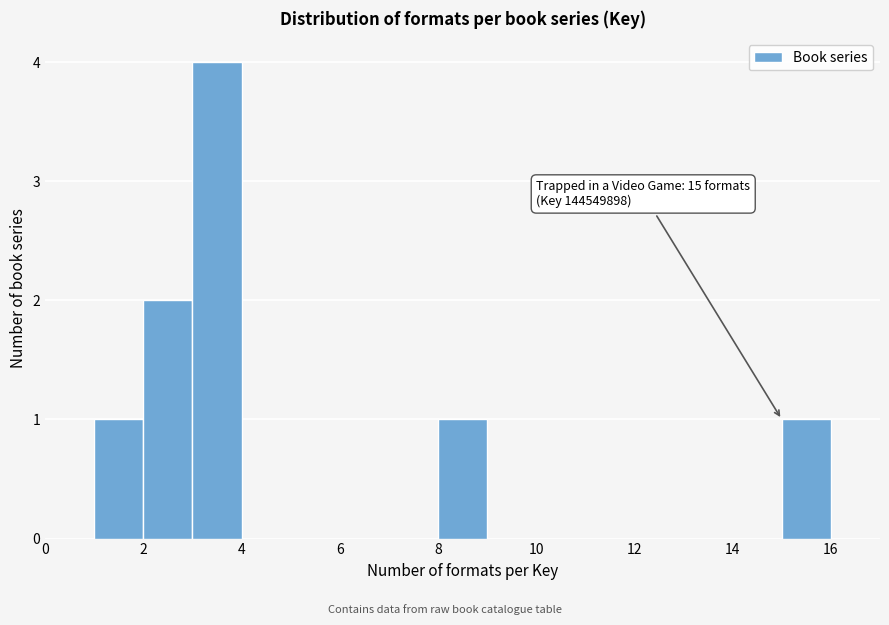

Which range on the x-axis has the tallest bar?

3 to 4